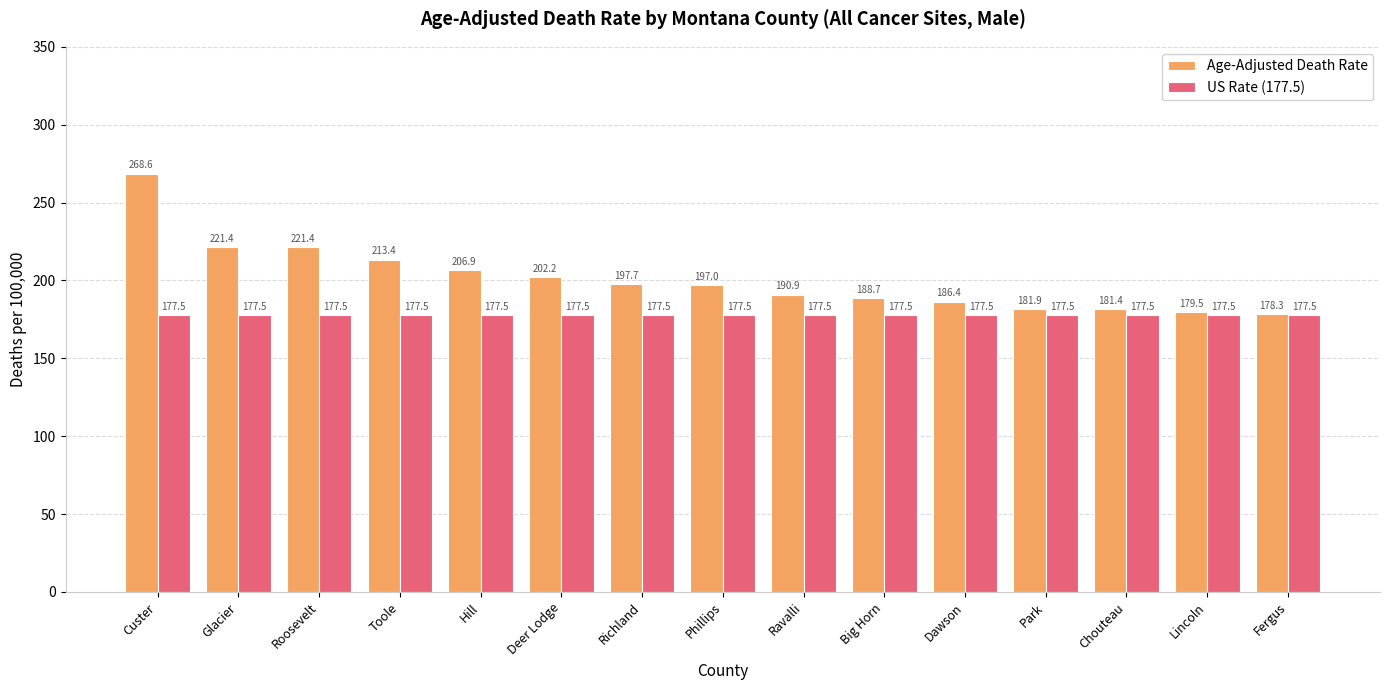

What is the label of the 3rd bar from the left?

Roosevelt